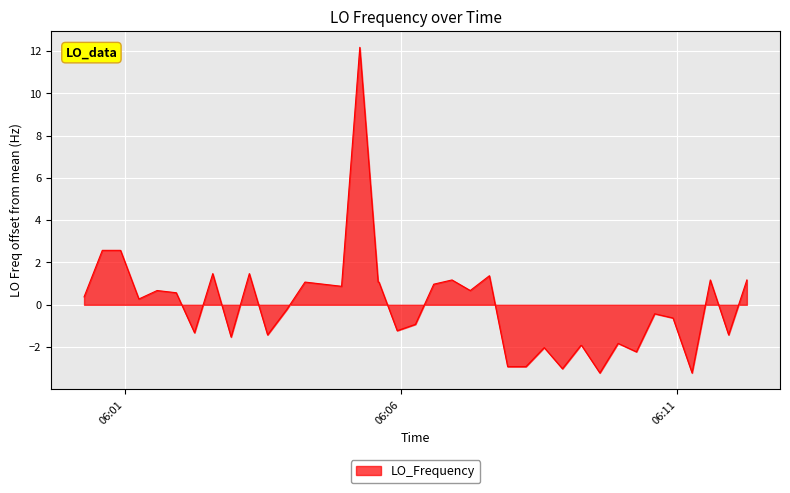

What is the smallest value displayed?

-3.2